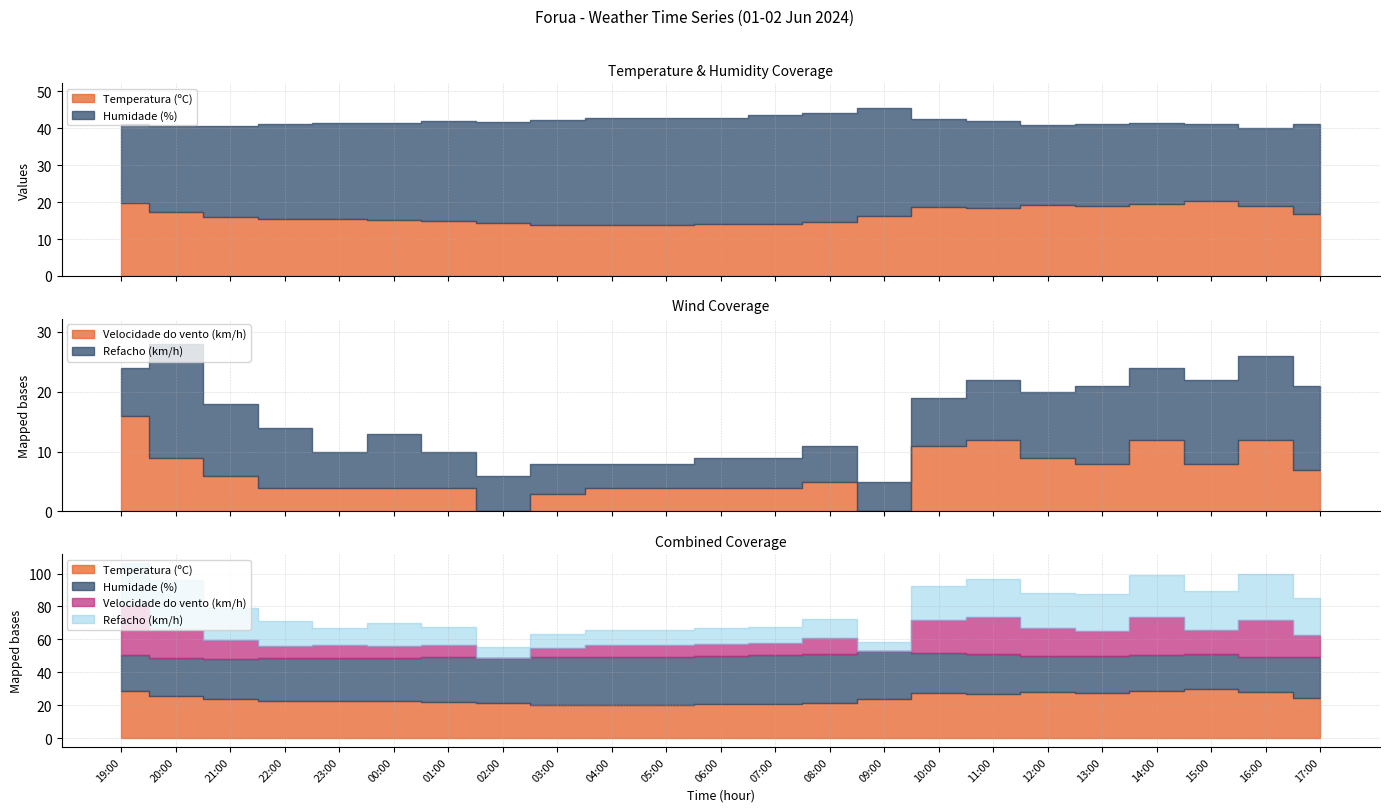

Is it true that Refacho (km/h) equals 10.0 at 23:00?

True